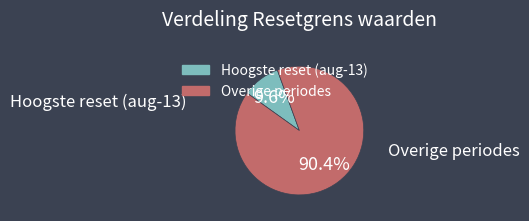

Does any single category account for the majority?

Yes